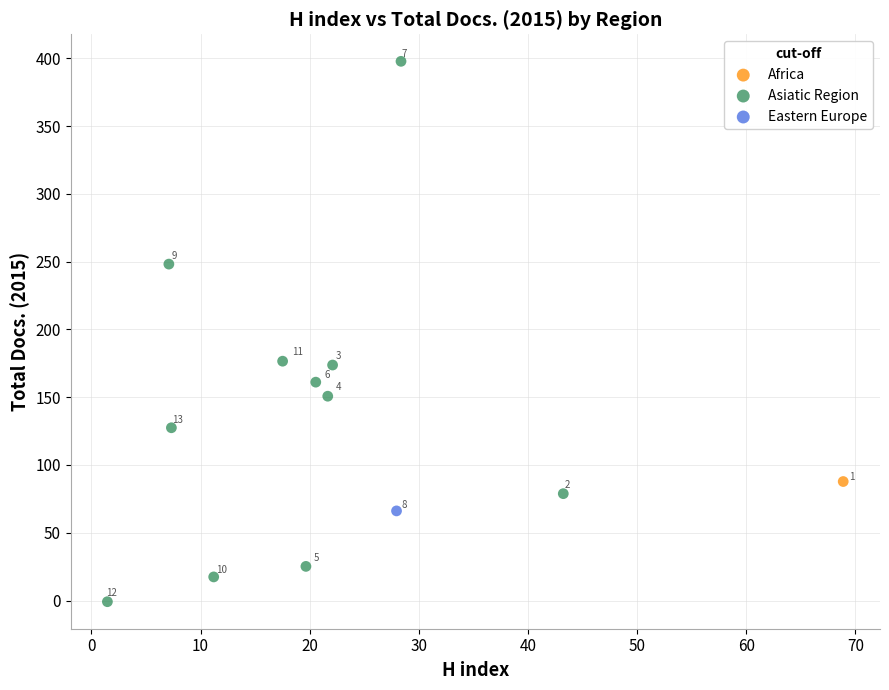

What are all the series names shown in the legend?

Africa, Asiatic Region, Eastern Europe